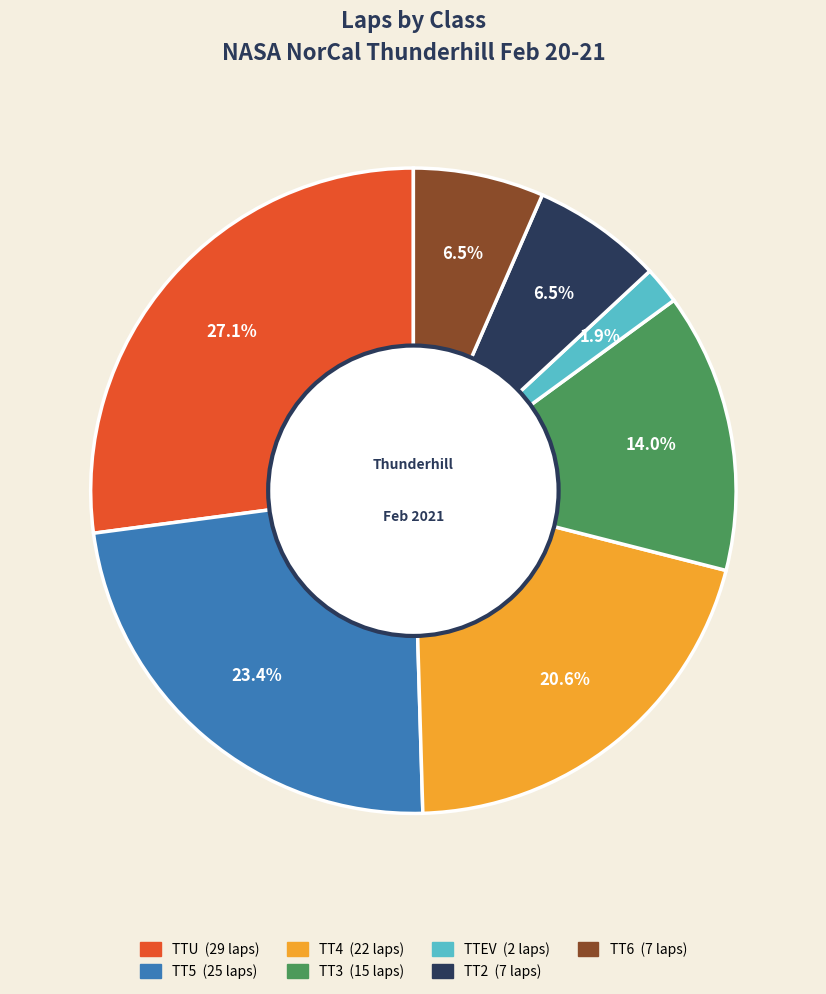

Is it true that TTEV is 7% of the pie?

False